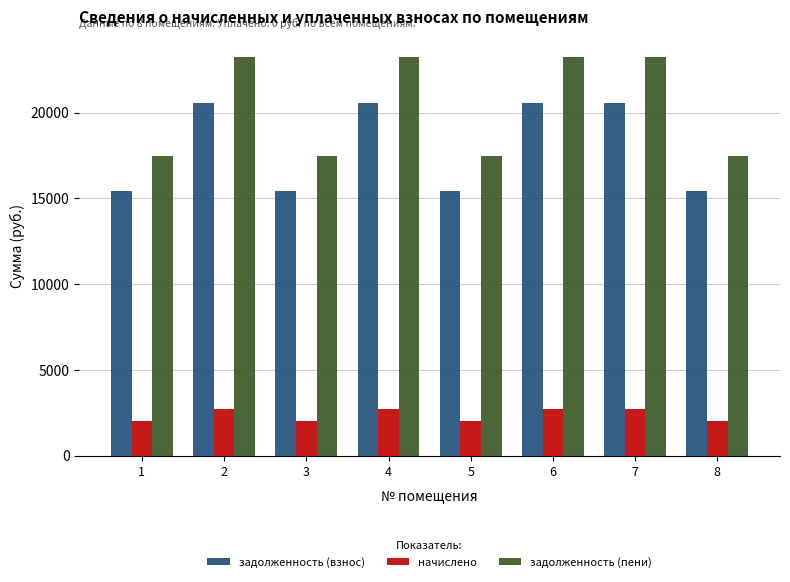

How many bars are there in total?

24